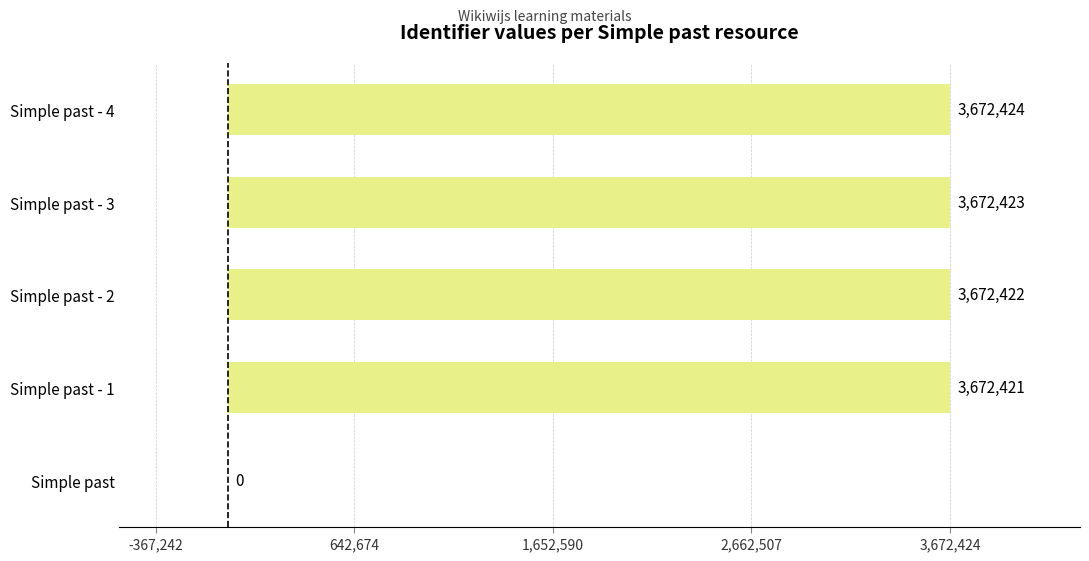

Is it true that the value at Simple past - 4 is 1579291?

False